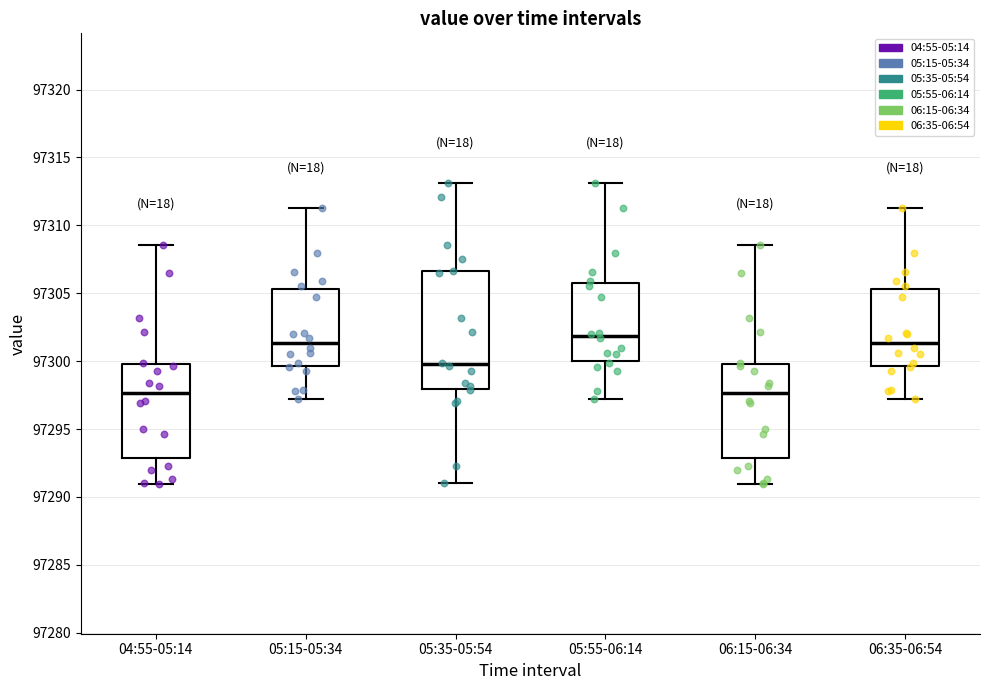

Which box's median line is the highest?

05:55-06:14